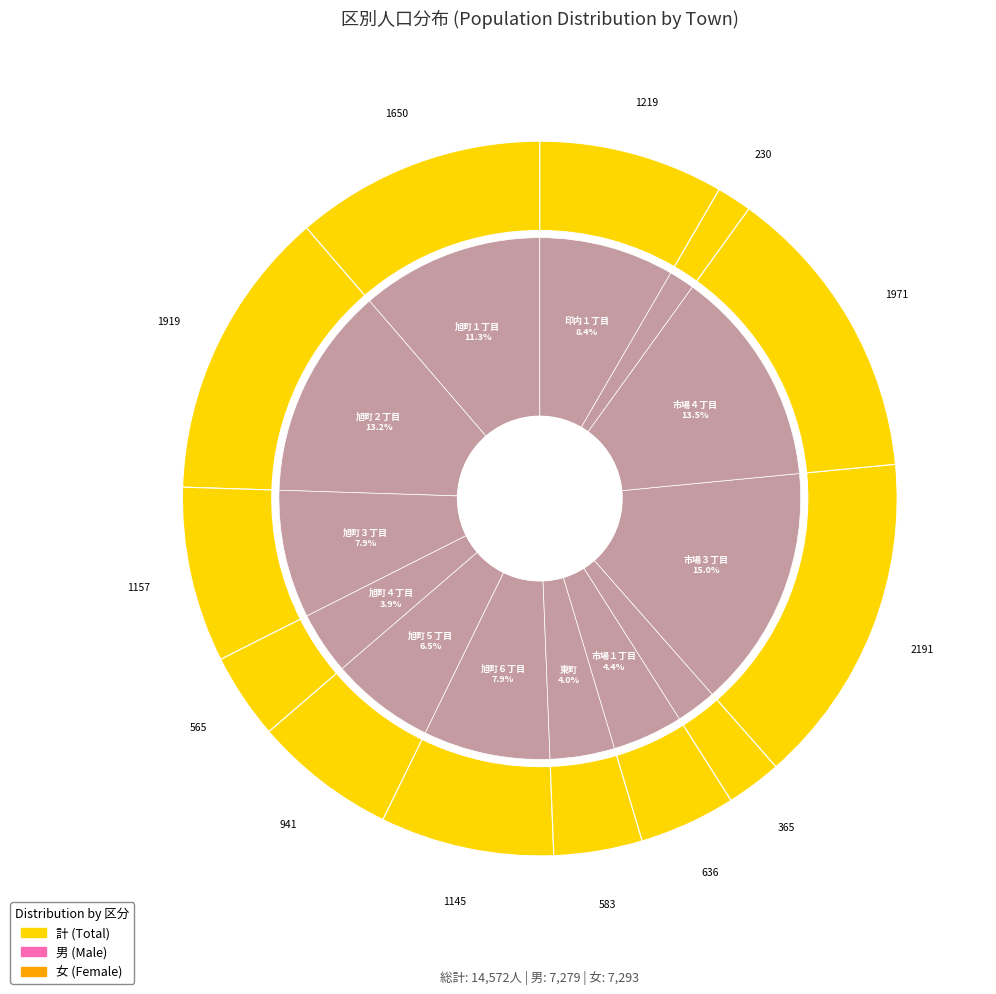

Does 市場２丁目 account for over 50% of the chart?

No